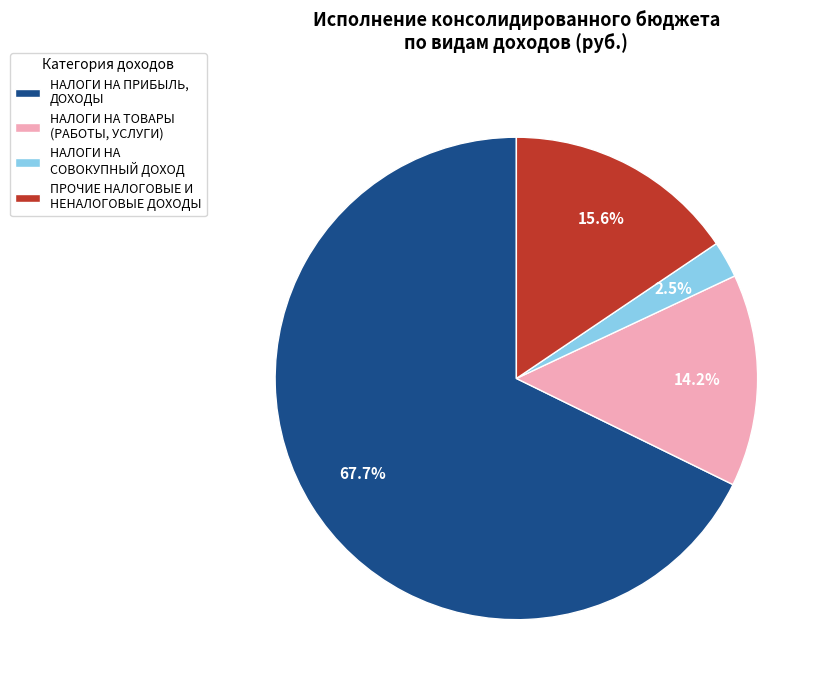

Rank the categories by value from highest to lowest.

НАЛОГИ НА ПРИБЫЛЬ, ДОХОДЫ, ПРОЧИЕ НАЛОГОВЫЕ И НЕНАЛОГОВЫЕ ДОХОДЫ, НАЛОГИ НА ТОВАРЫ (РАБОТЫ, УСЛУГИ), НАЛОГИ НА СОВОКУПНЫЙ ДОХОД